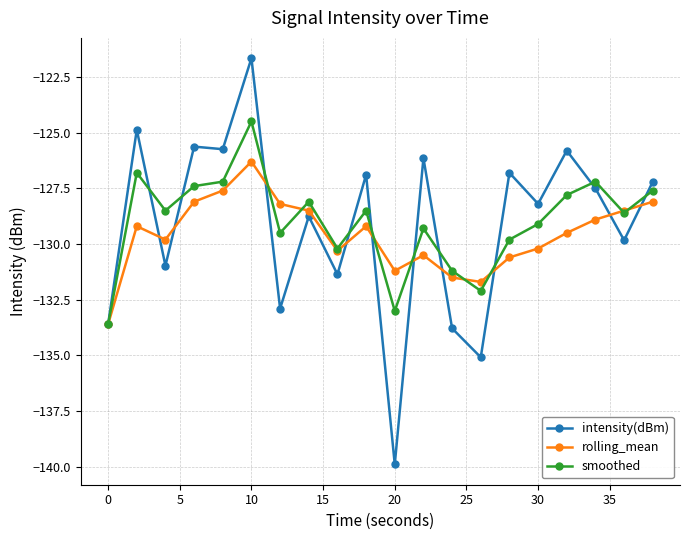

List the series in order of their peak value, highest first.

intensity(dBm), smoothed, rolling_mean